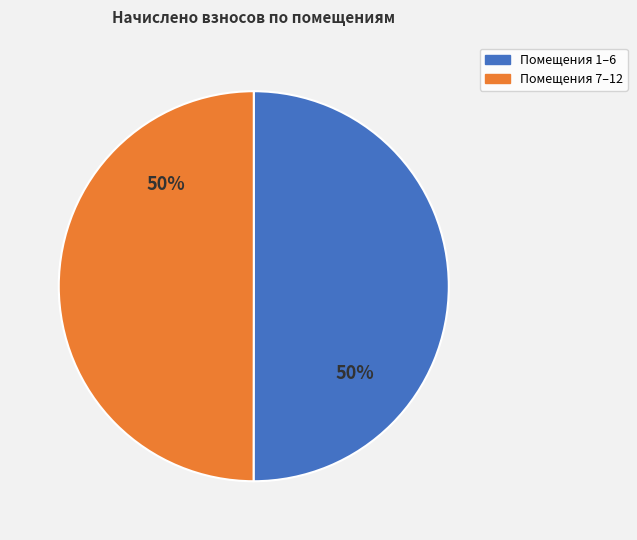

True or false: Помещения 7–12 accounts for 55% of the total.

False